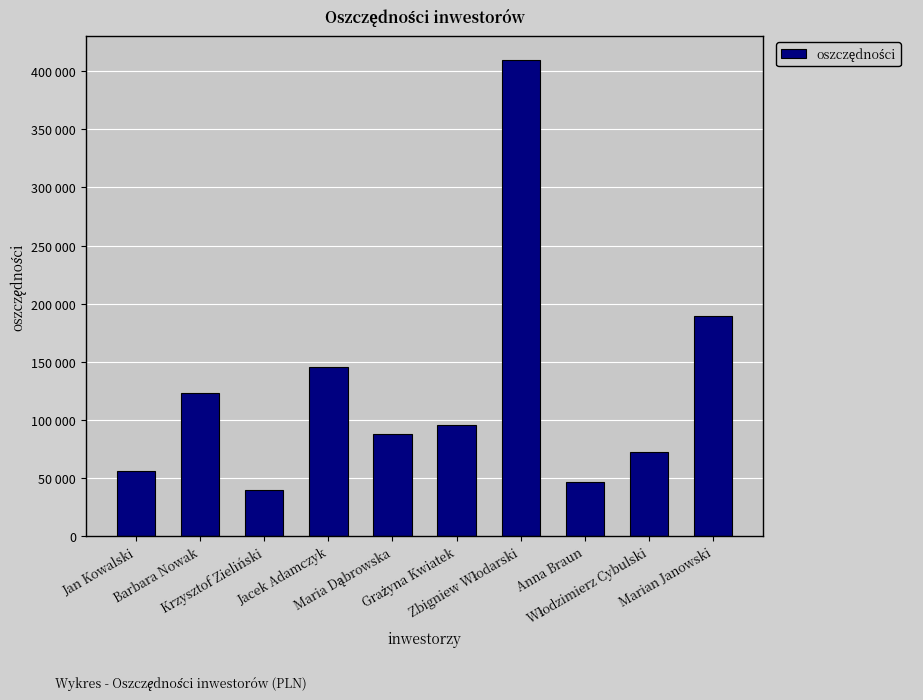

Reading left to right, extract all data points from this chart.

56000	123000	39000	145000	88000	95000	410000	46000	72000	189000